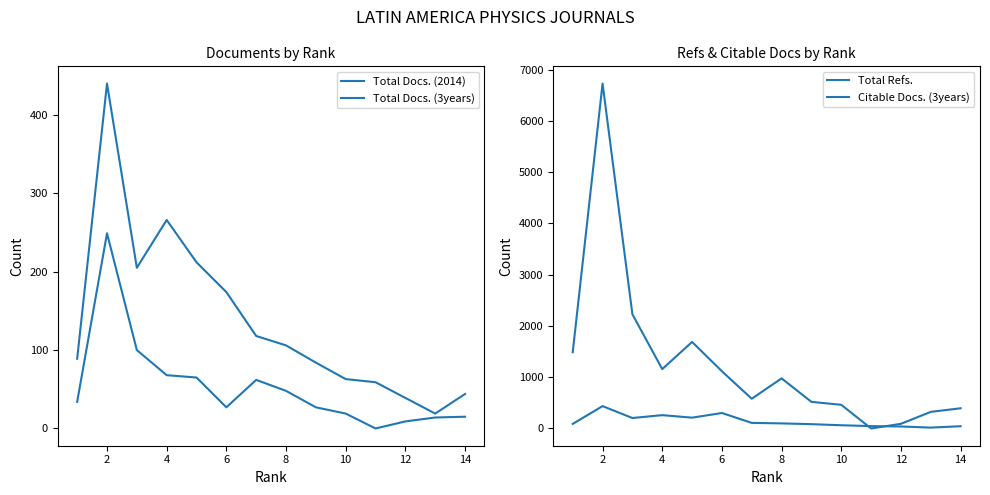

At which category does Total Docs. (2014) reach its first local peak?

2